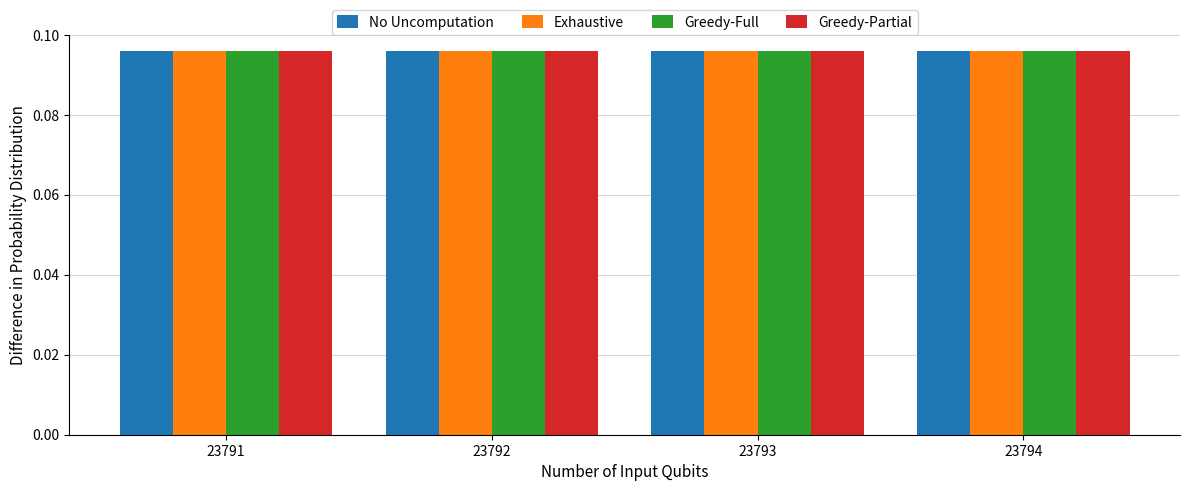

True or false: Exhaustive has a value of 0.0 at 23792.

False